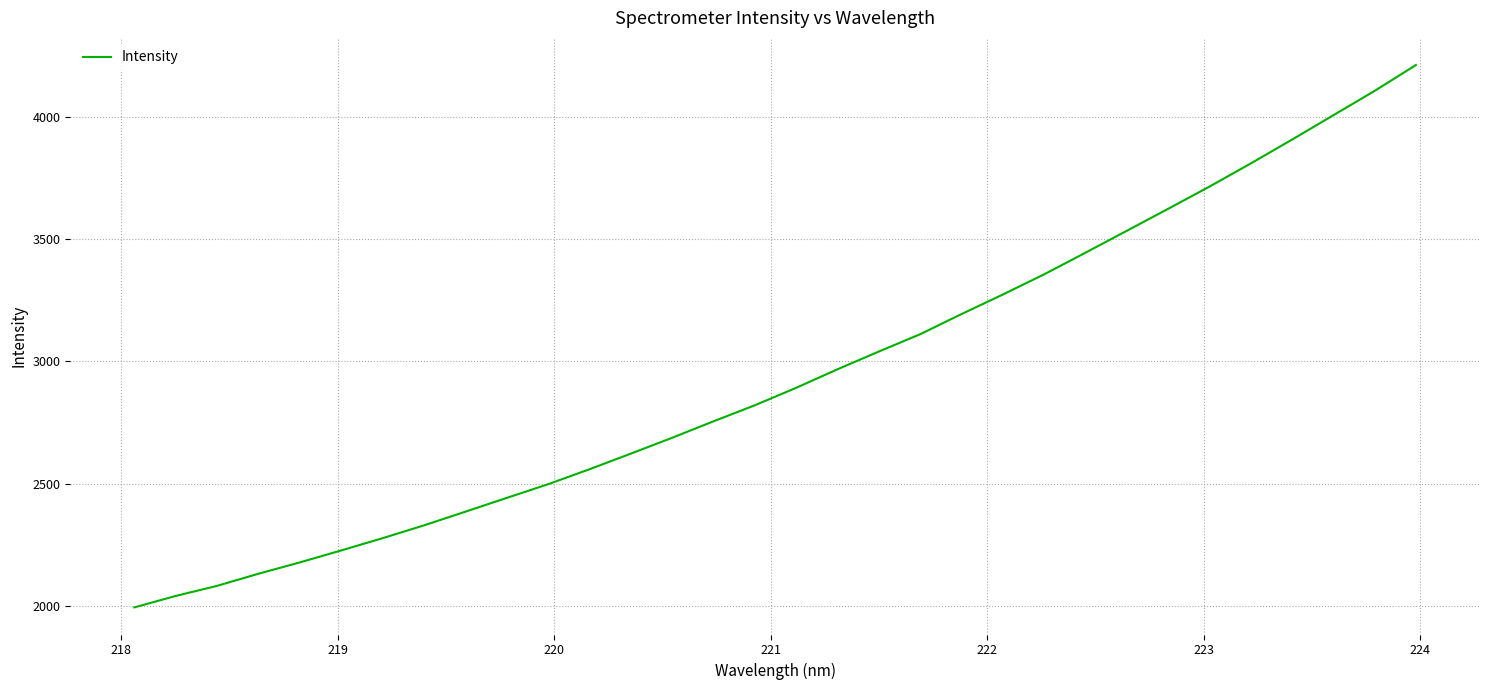

What is the difference between the maximum and minimum values?

2216.3